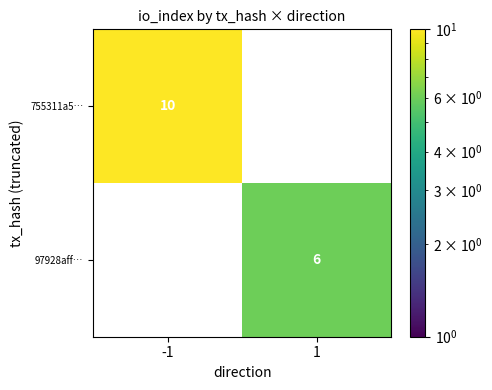

The value of 97928aff… at 1 is 4. True or false?

False